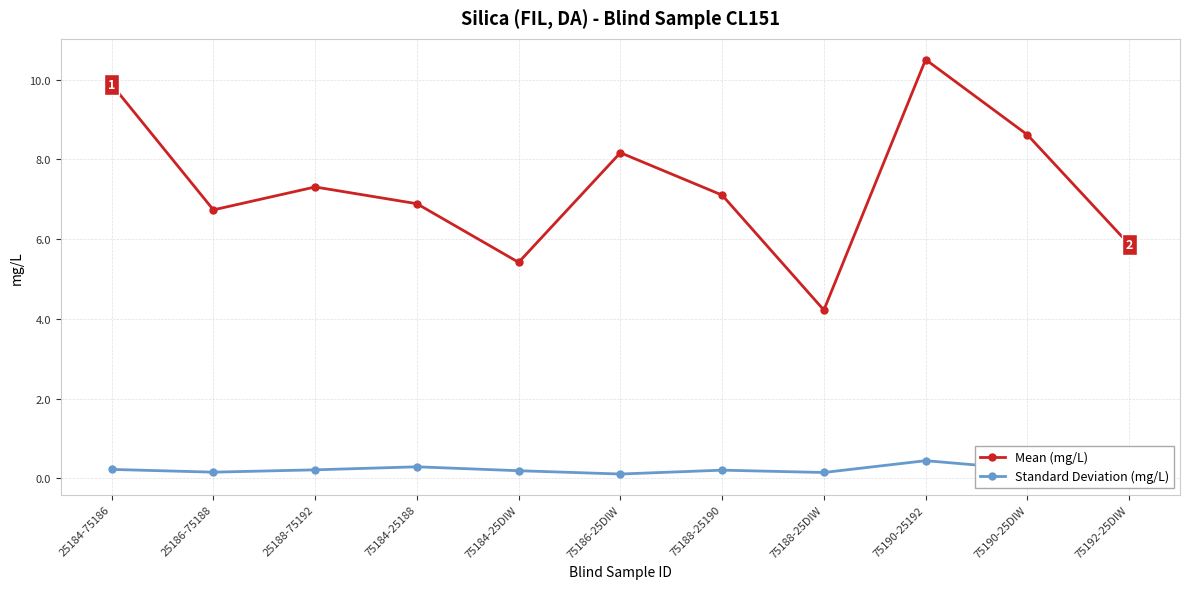

List the labels in order of Mean (mg/L) value, smallest first.

75188-25DIW, 75184-25DIW, 75192-25DIW, 25186-75188, 75184-25188, 75188-25190, 25188-75192, 75186-25DIW, 75190-25DIW, 25184-75186, 75190-25192